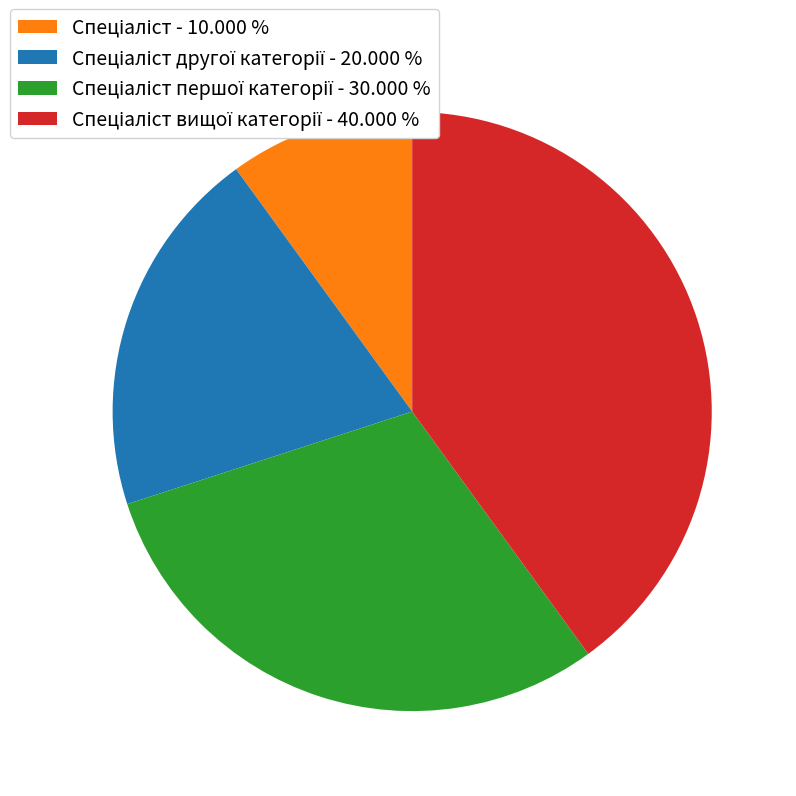

Is there any slice that represents more than half of the pie?

No